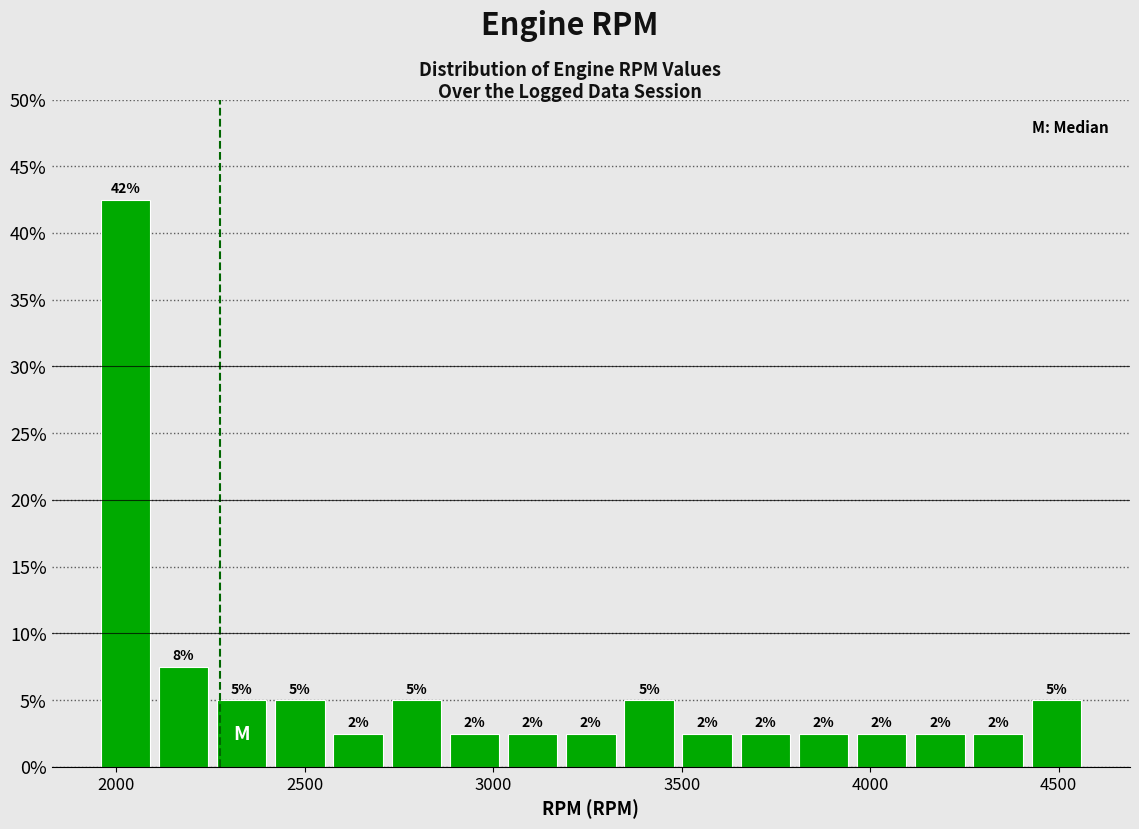

Around what value on the x-axis is the tallest bar? Give the approximate position of its centre, as read against the axis.

2000